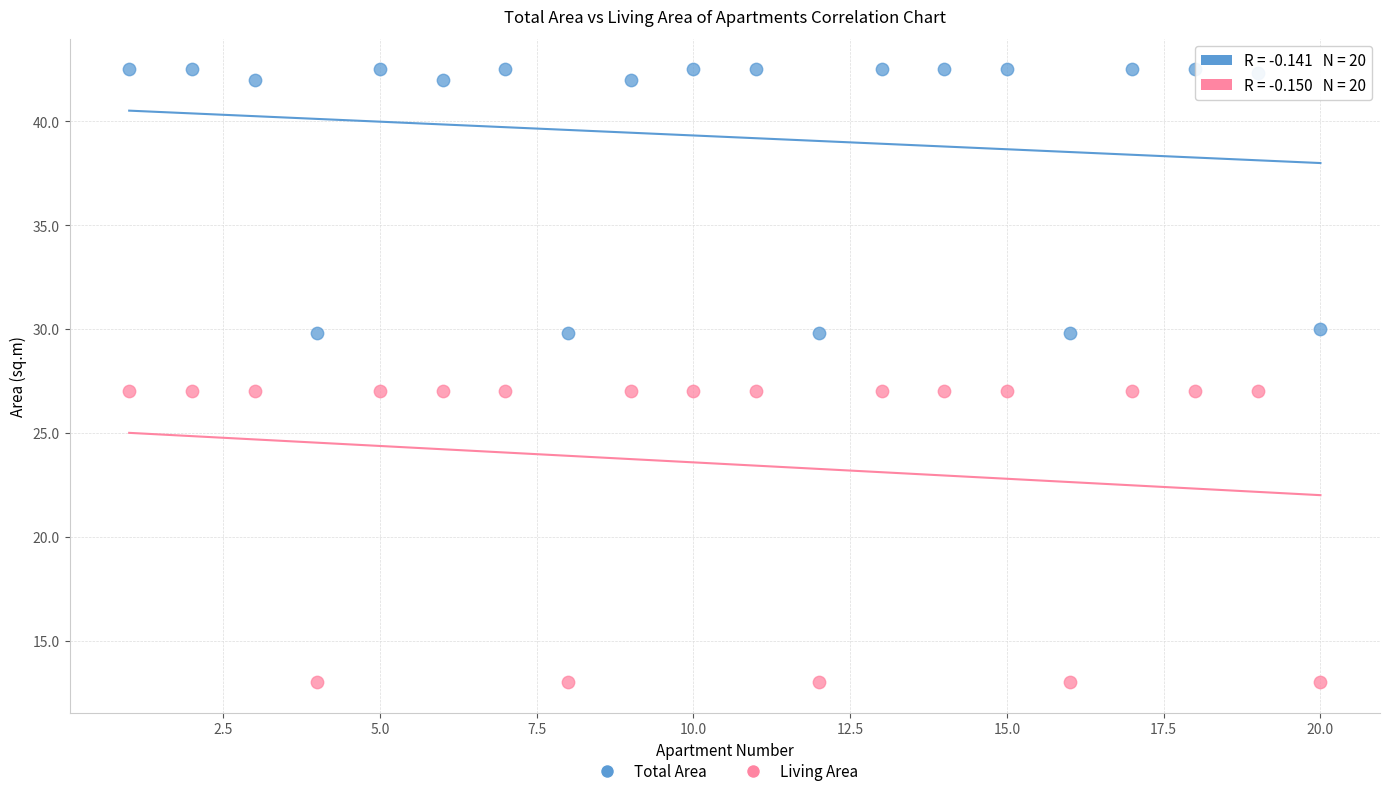

Which series contains the highest Y value?

Total Area